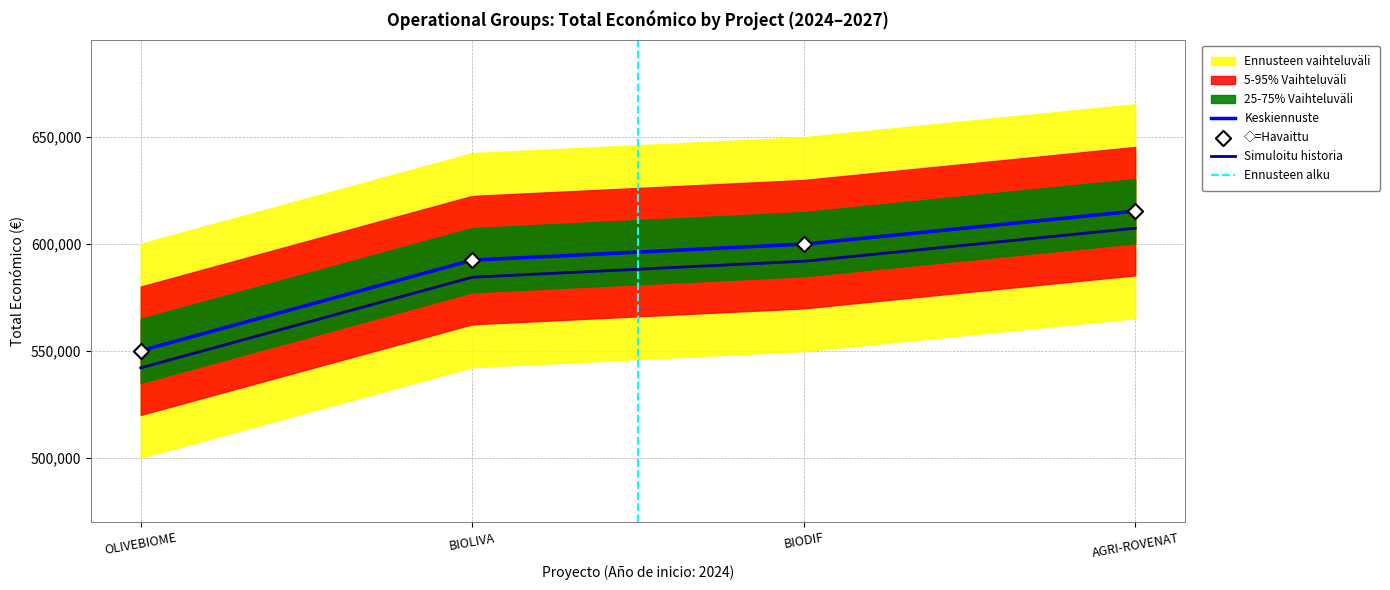

Between BIOLIVA and OLIVEBIOME, which is larger?

BIOLIVA